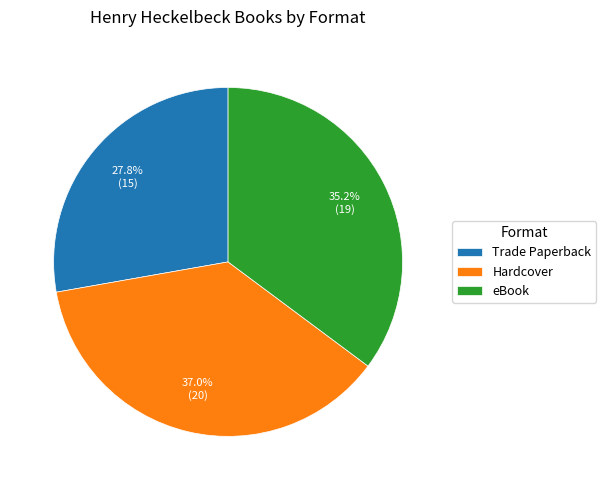

Between eBook and Trade Paperback, which is larger?

eBook